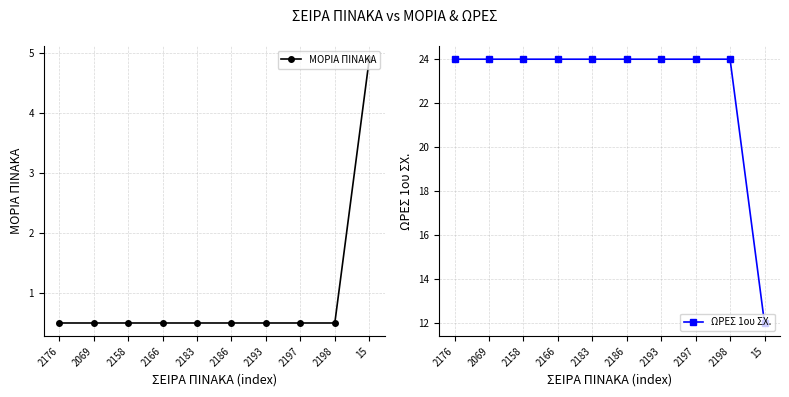

How many values in the ΩΡΕΣ 1ου ΣΧ. series are below 24?

1